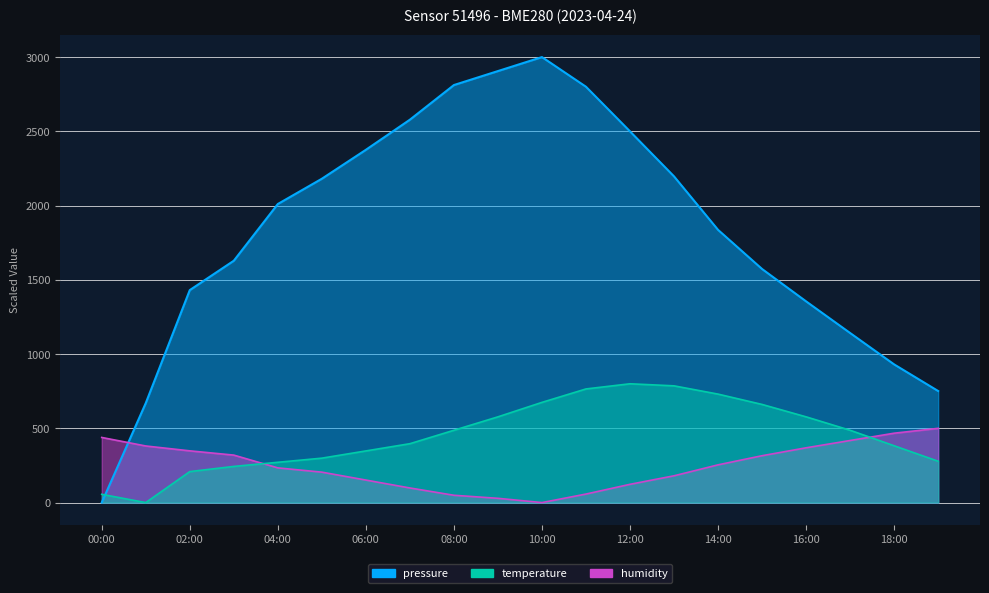

The pressure series shows 2375.6 at 06:00. True or false?

True